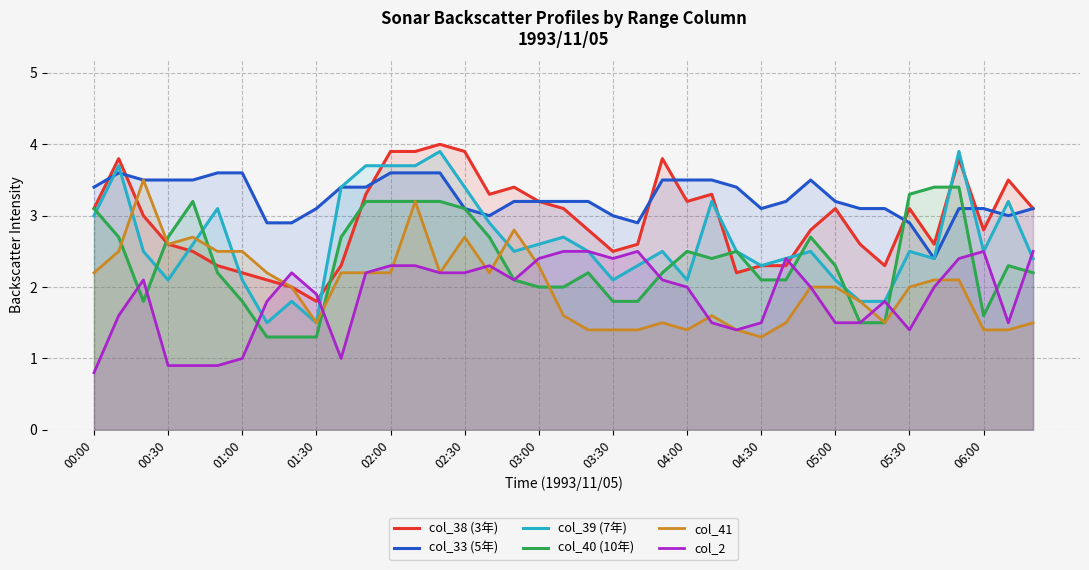

At which category is the sum across all series the highest?

13